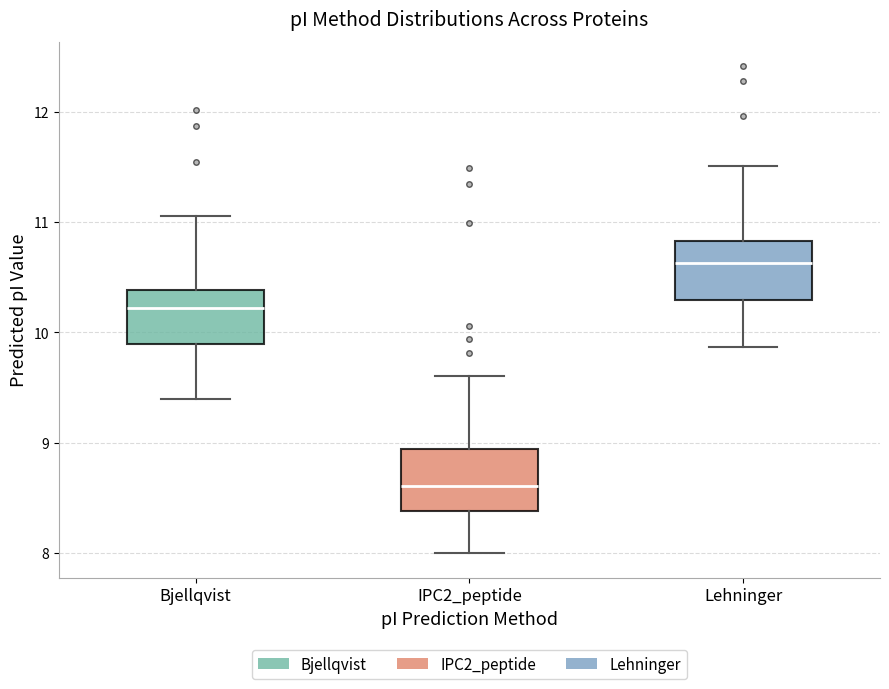

Reading left to right, read every box against the y-axis: the position of its median line, the range the box covers, and the ends of its whiskers. The values are not printed on the chart, so give them approximately, as read against the axis.

Bjellqvist: median 10.2, box 9.9 to 10.4, whiskers 9.4 to 11.1
IPC2_peptide: median 8.6, box 8.4 to 8.9, whiskers 8.0 to 9.6
Lehninger: median 10.6, box 10.3 to 10.8, whiskers 9.9 to 11.5